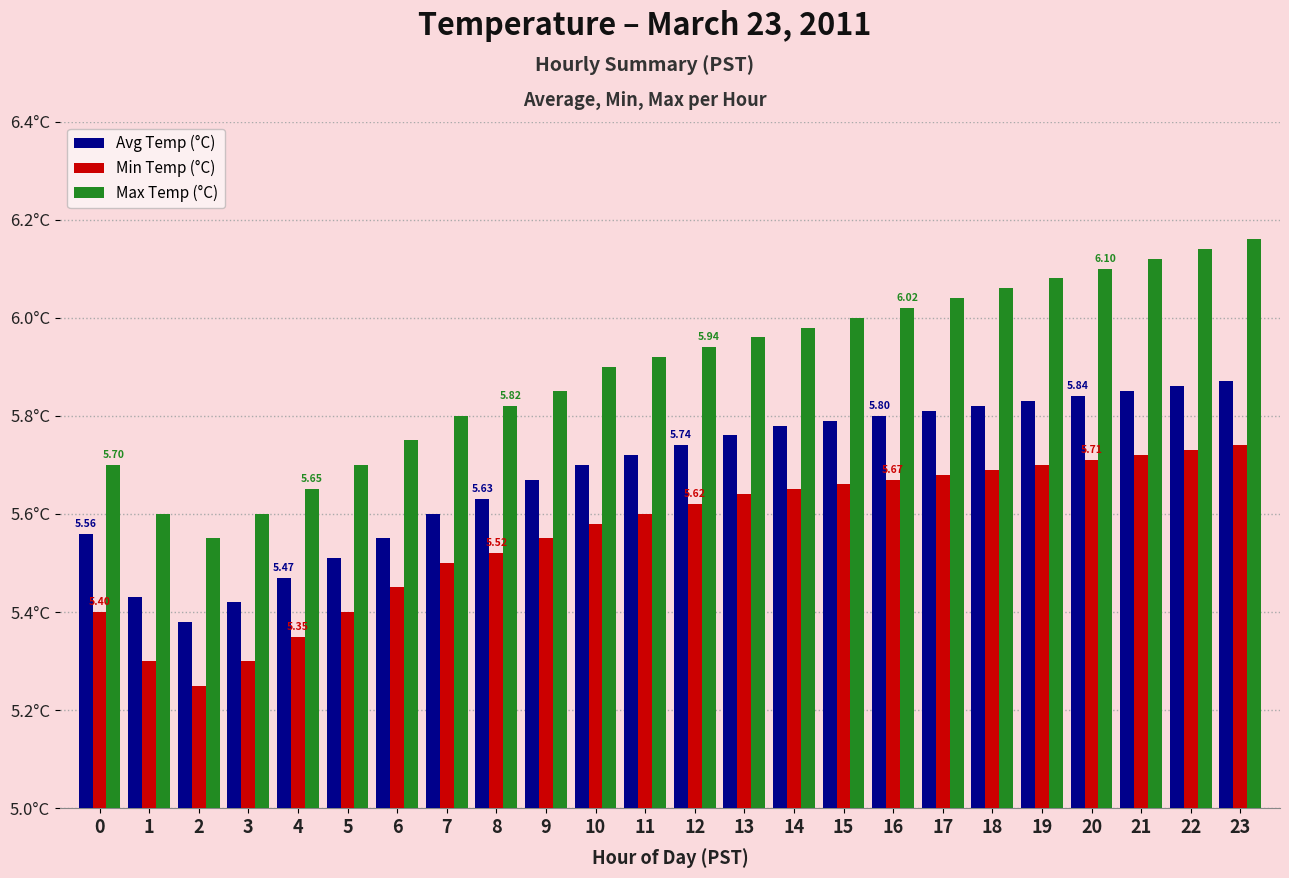

What is the average value of the Avg Temp (°C) series?

5.7